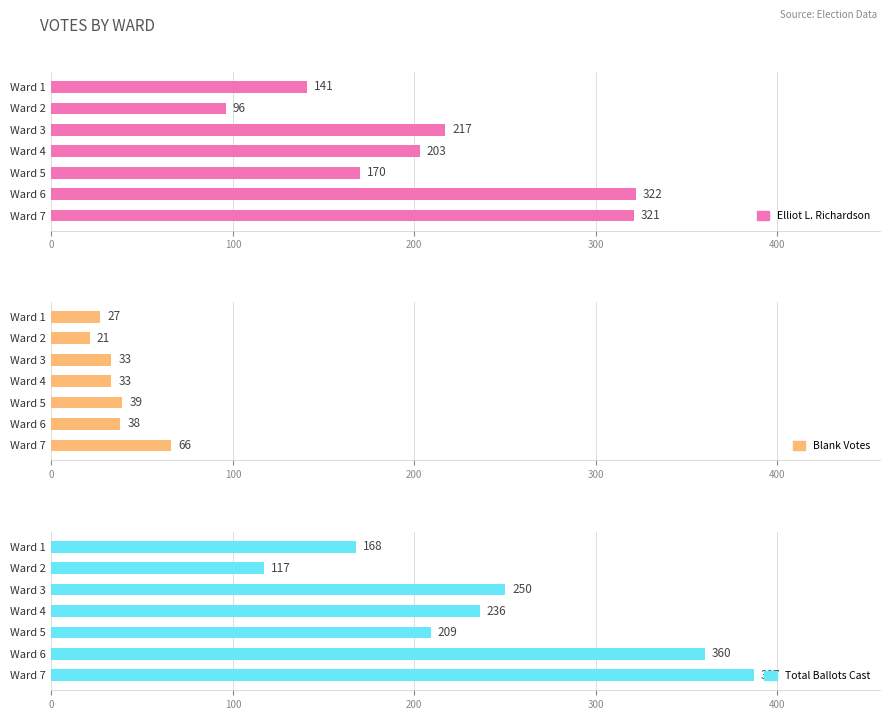

The value of Blank Votes at Ward 1 is 15. True or false?

False